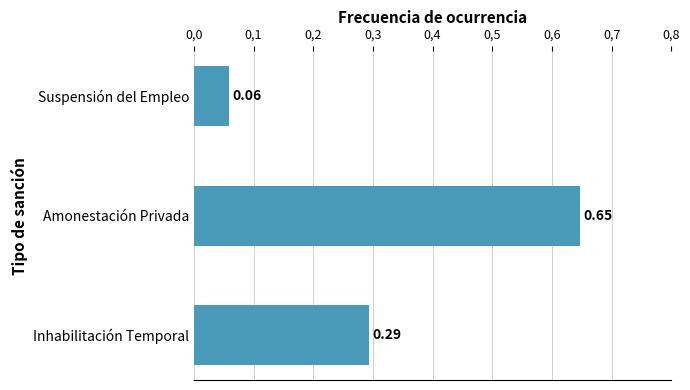

What is the greatest value displayed?

0.6